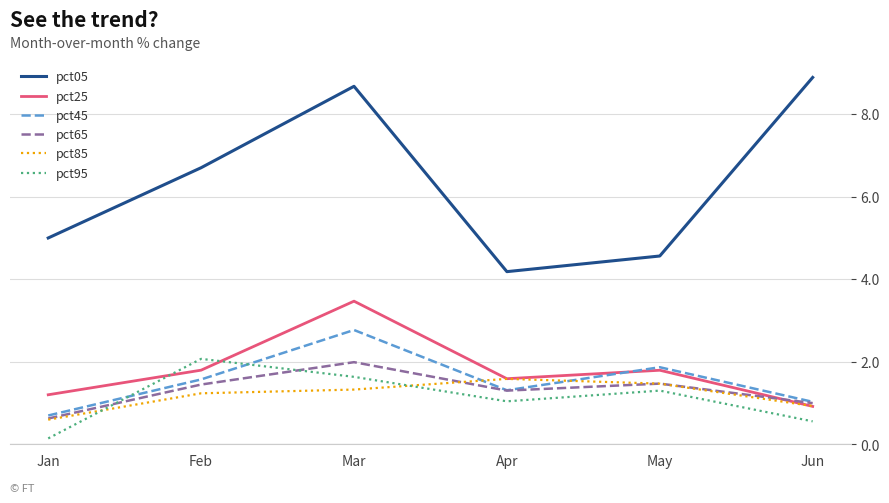

Reading left to right, transcribe all the data shown in this chart.

pct05: 5.0	6.7	8.7	4.2	4.6	8.9
pct25: 1.2	1.8	3.5	1.6	1.8	0.9
pct45: 0.7	1.6	2.8	1.3	1.9	1.0
pct65: 0.6	1.5	2.0	1.3	1.5	1.0
pct85: 0.6	1.2	1.3	1.6	1.5	0.9
pct95: 0.1	2.1	1.6	1.0	1.3	0.6